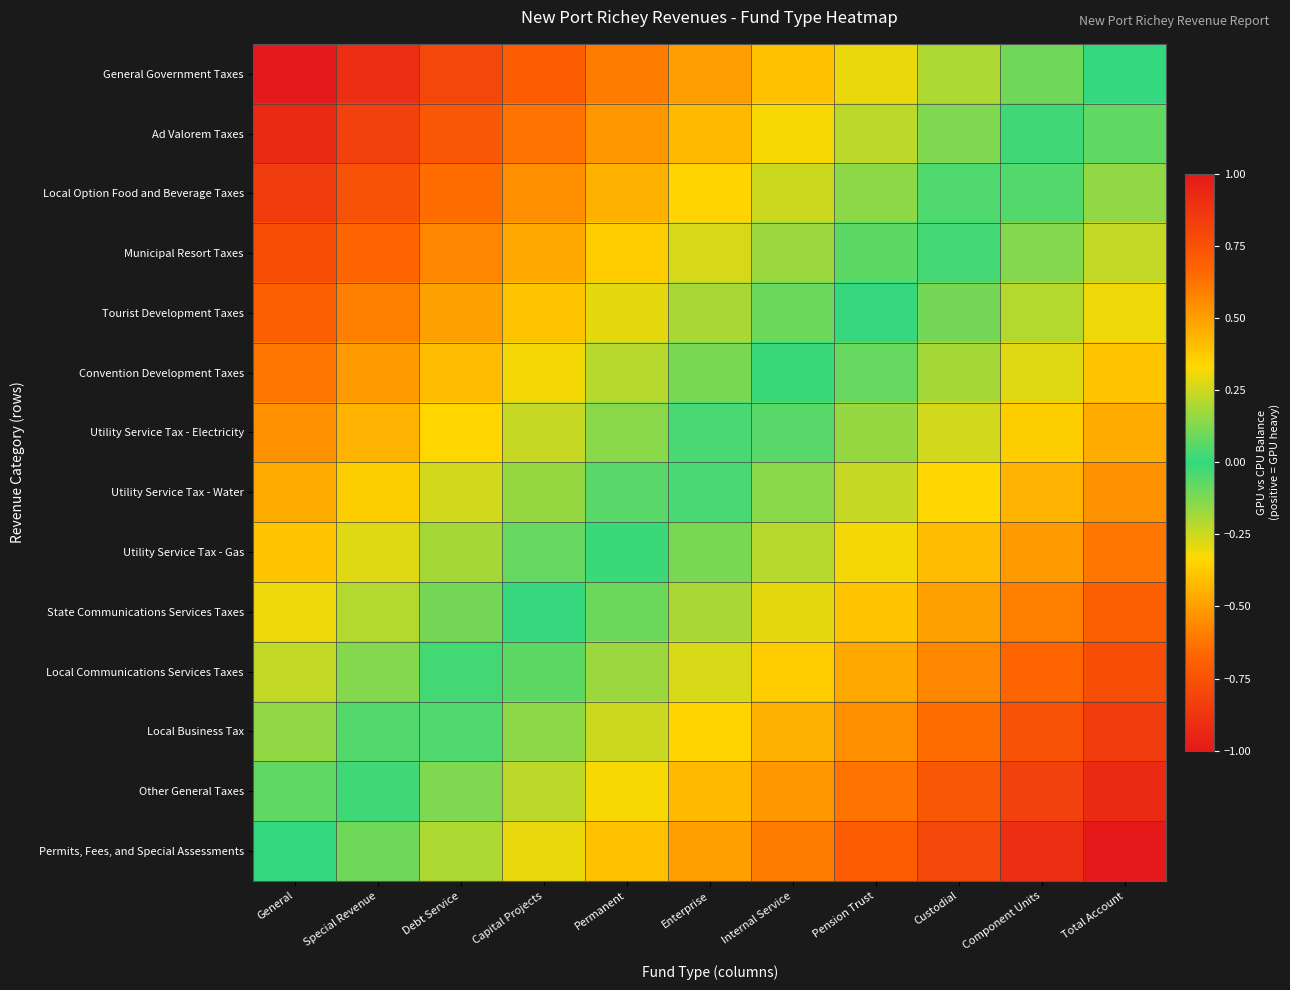

At which category is the sum across all series the highest?

General